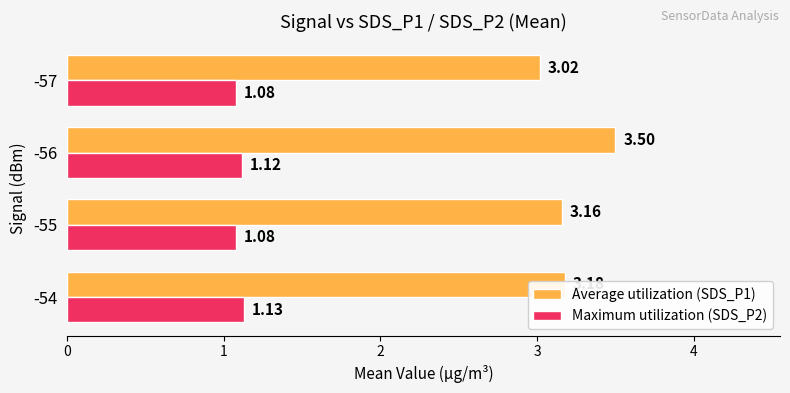

At -55, list the series in order from largest to smallest.

Average utilization (SDS_P1), Maximum utilization (SDS_P2)